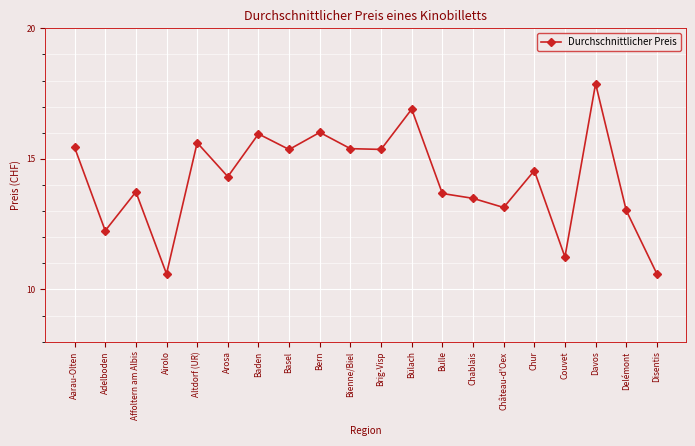

At which category does the data reach its first local peak?

Affoltern am Albis